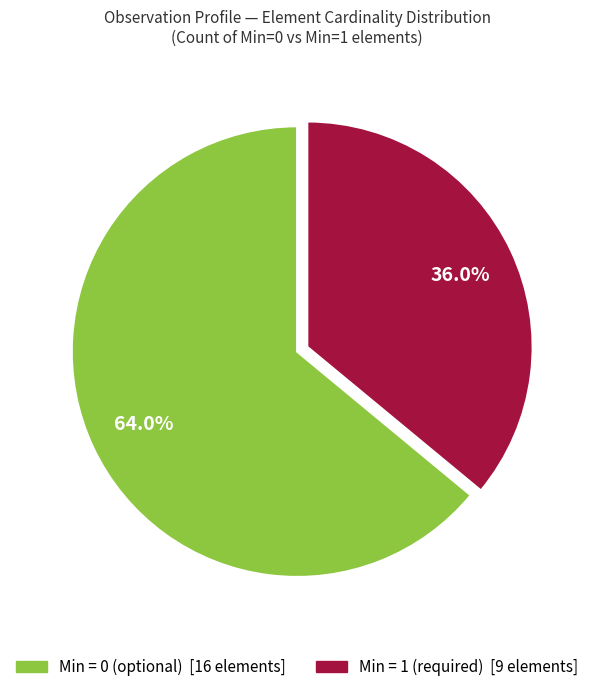

Is there any slice that represents more than half of the pie?

Yes